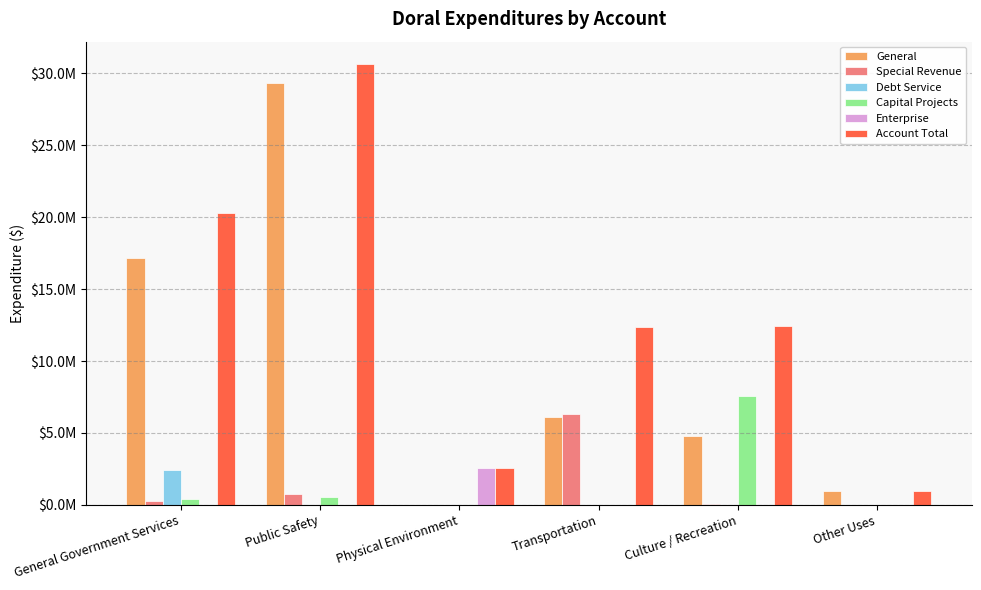

Is it true that Special Revenue equals 282550 at General Government Services?

True